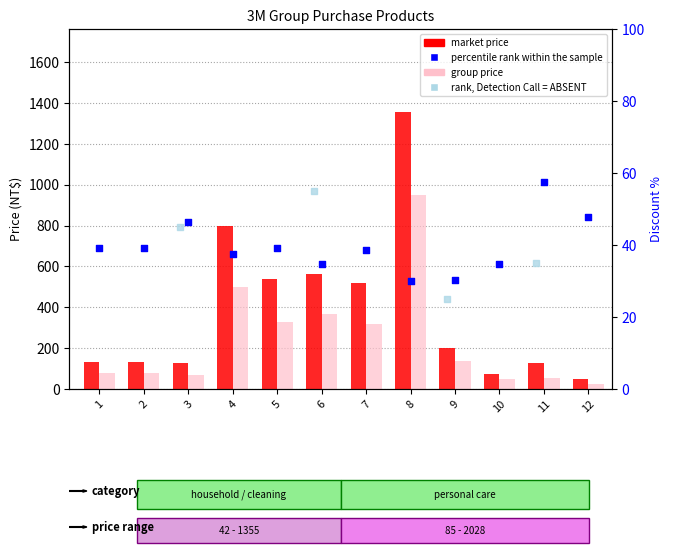

Which series has the largest total across all categories?

market price